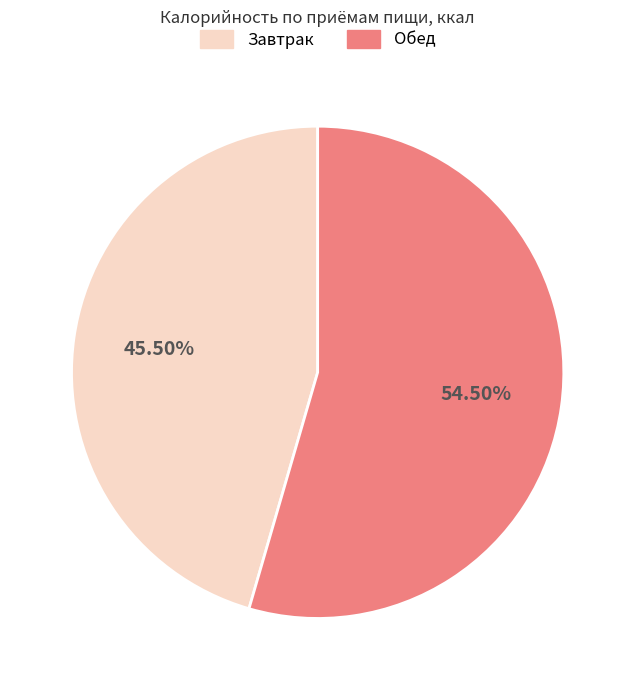

Which slice is the largest?

Обед